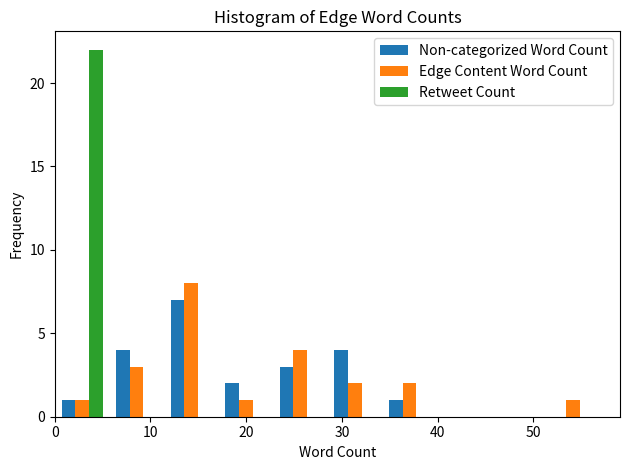

In the Edge Content Word Count series, which range on the x-axis has the tallest bar?

11.4 to 17.1